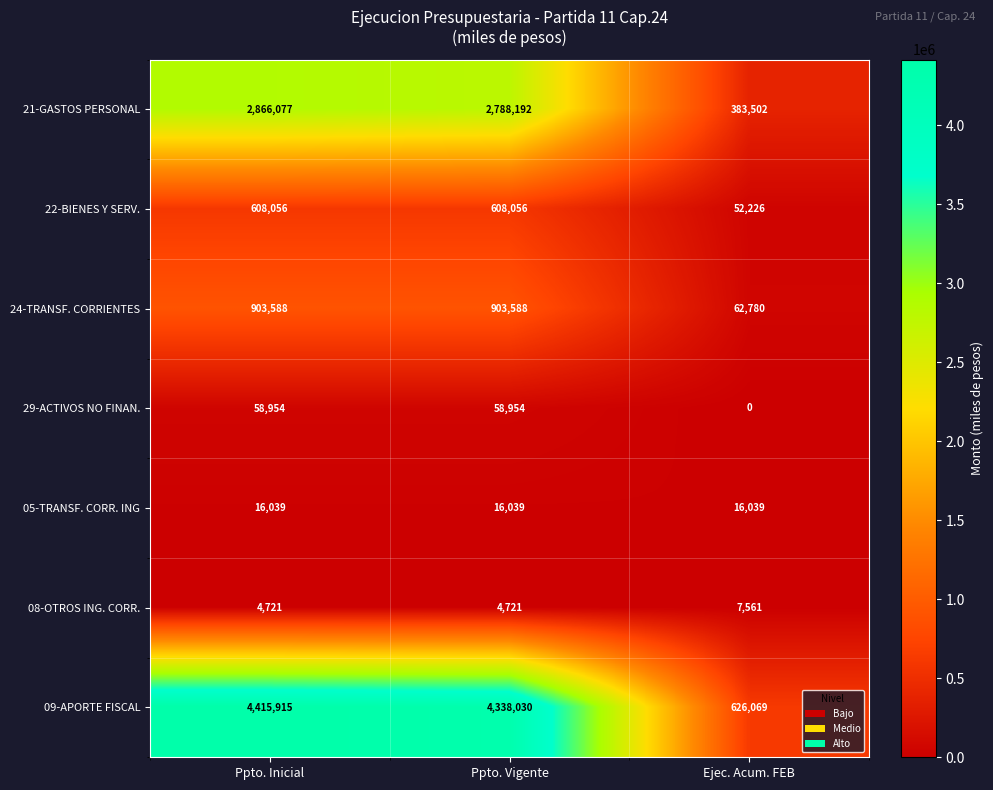

True or false: 08-OTROS ING. CORR. has a value of 11027 at Ejec. Acum. FEB.

False